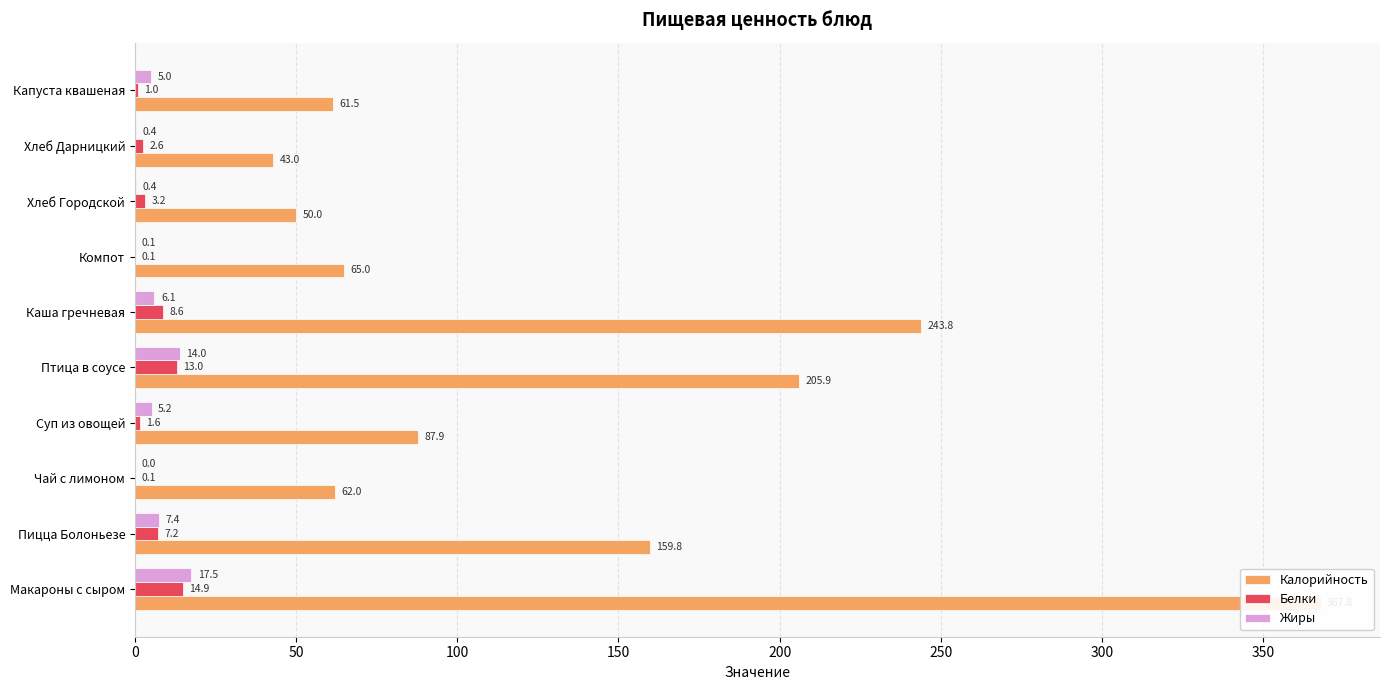

What is the lowest value of the Белки series?

0.1